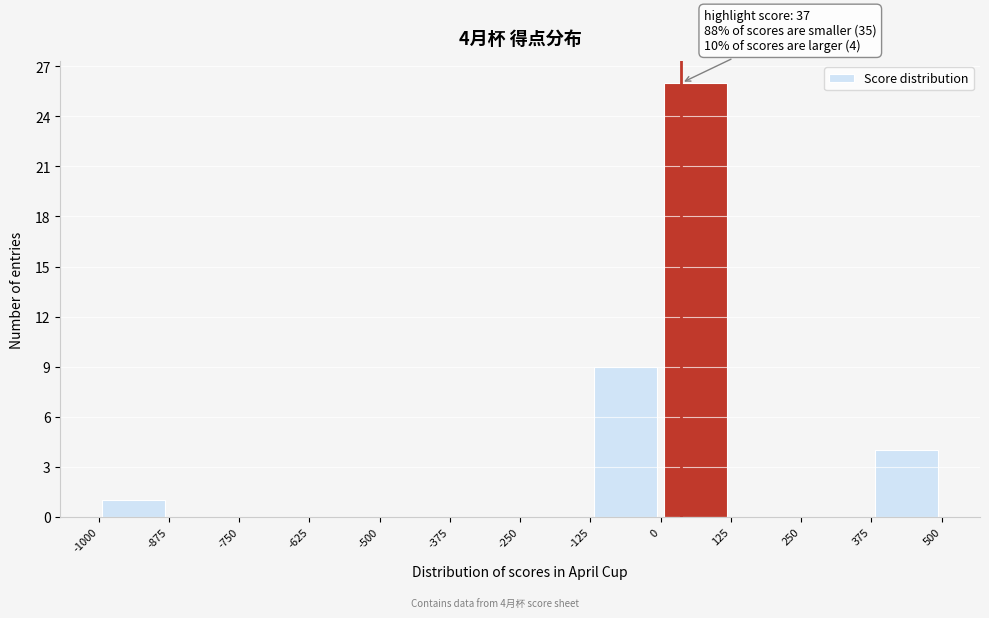

Over which range of the x-axis is the bar tallest?

0 to 125